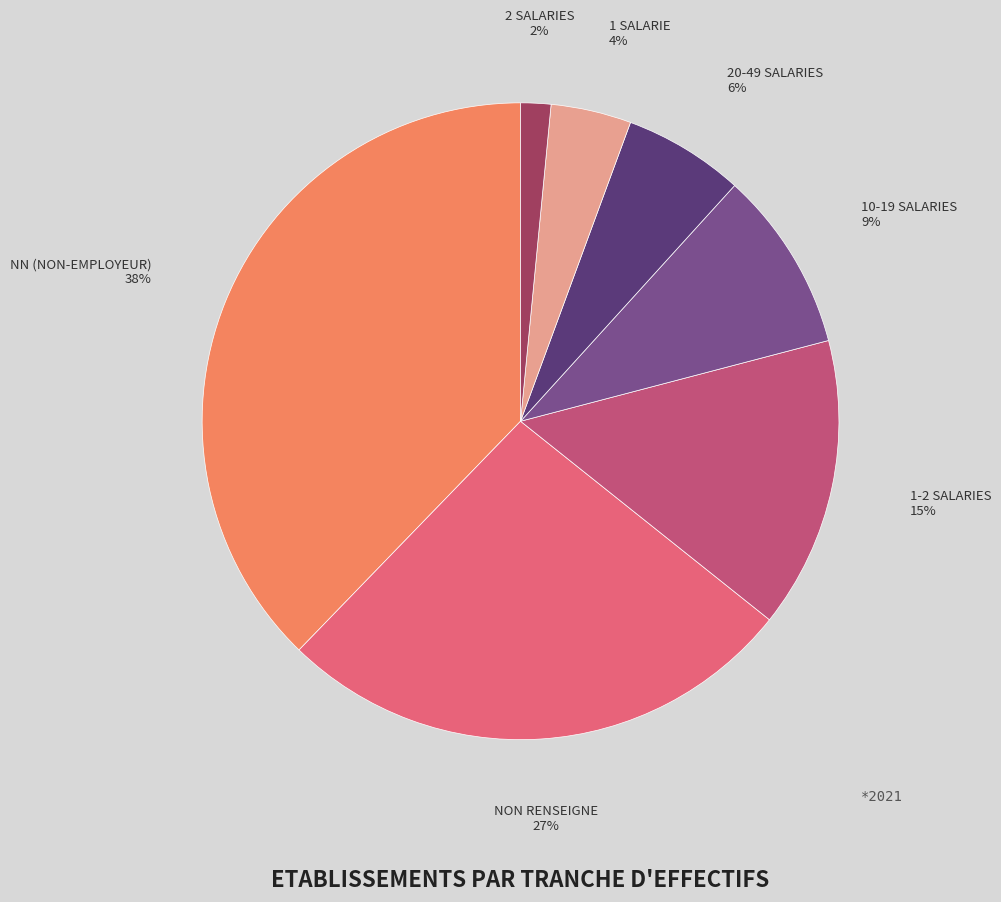

Is there a majority slice in this chart?

No